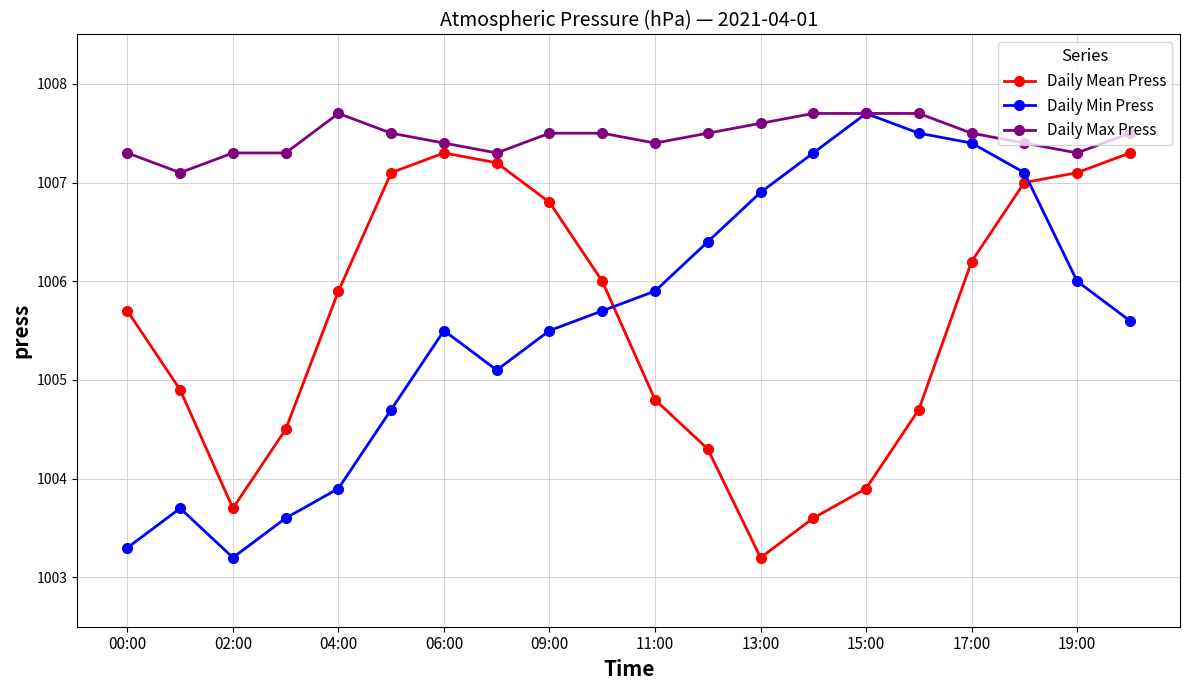

True or false: Daily Min Press has more than 0 interior local peaks.

True